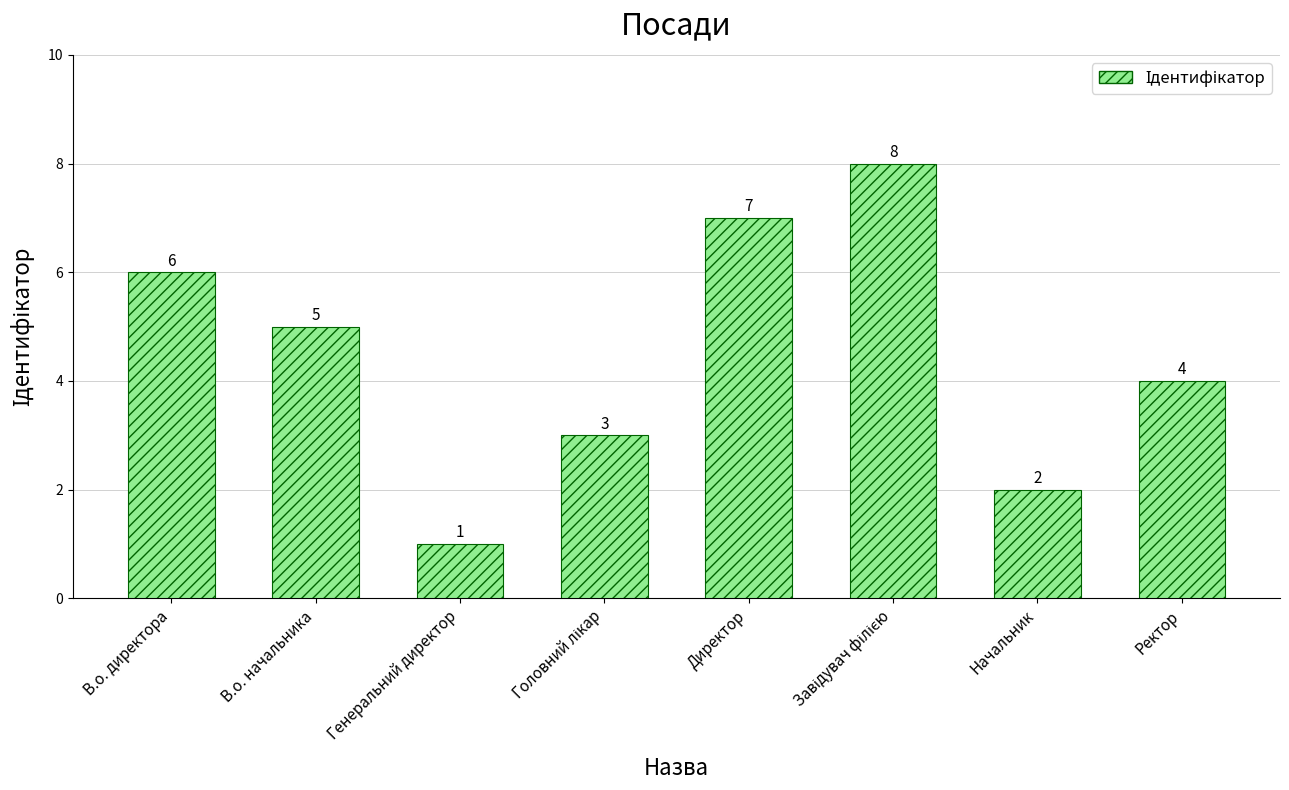

Which label corresponds to the smallest value in the chart?

Генеральний директор